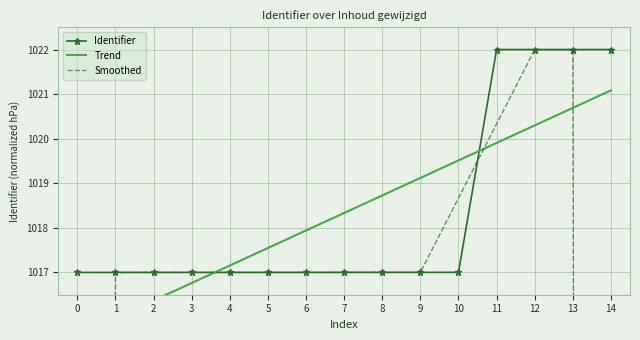

Is it true that Identifier equals 1017.0 at 8?

True